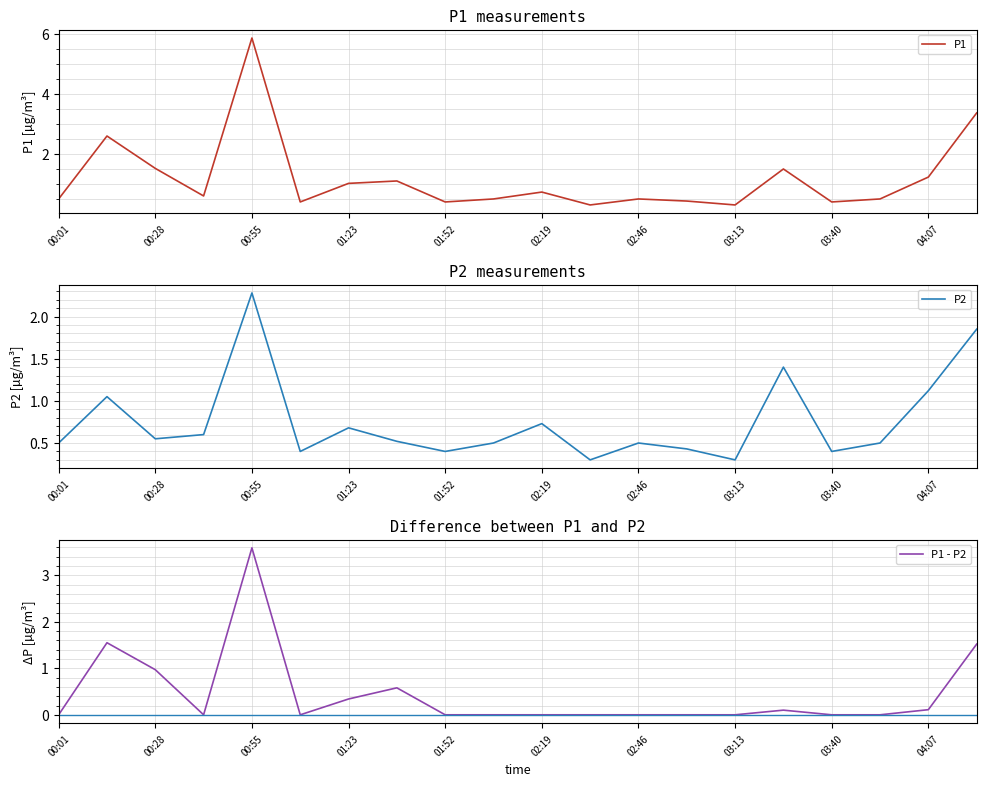

True or false: P2 has a value of 1.1 at 04:07.

True